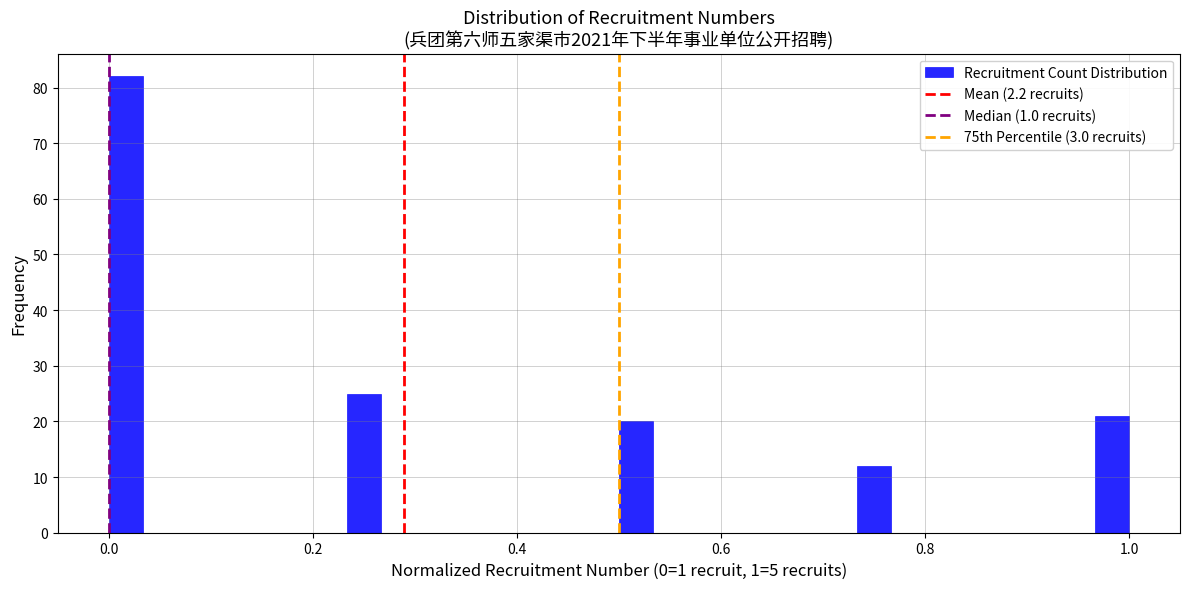

Around what value on the x-axis is the tallest bar? Give the approximate position of its centre, as read against the axis.

0.02